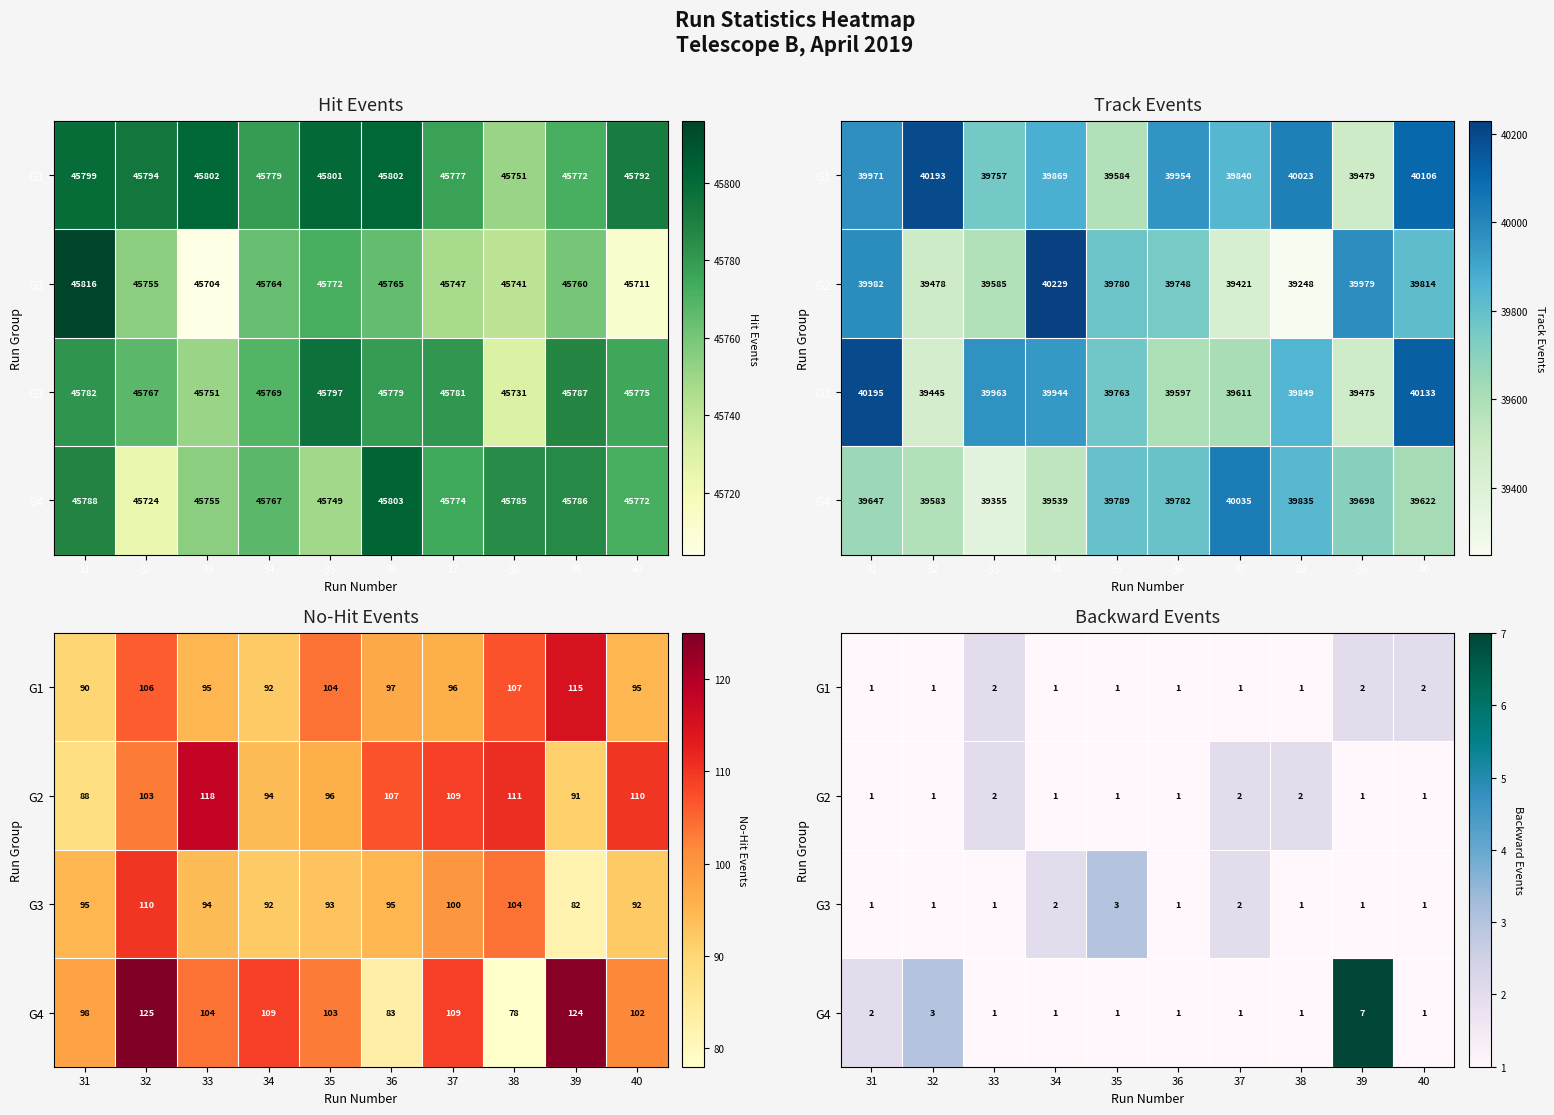

Is the value of G4 at 40 greater than the value of G3 at 40?

No